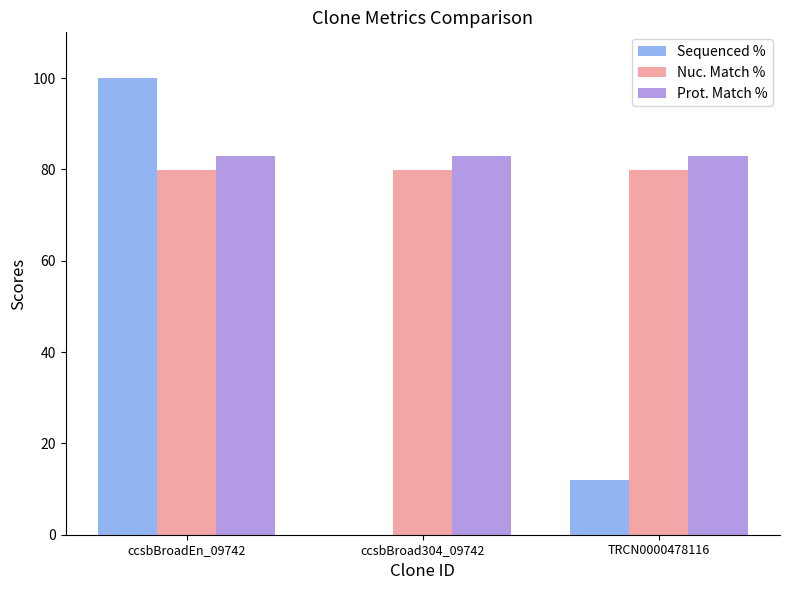

What is the approximate value of Prot. Match % at TRCN0000478116?

83.0